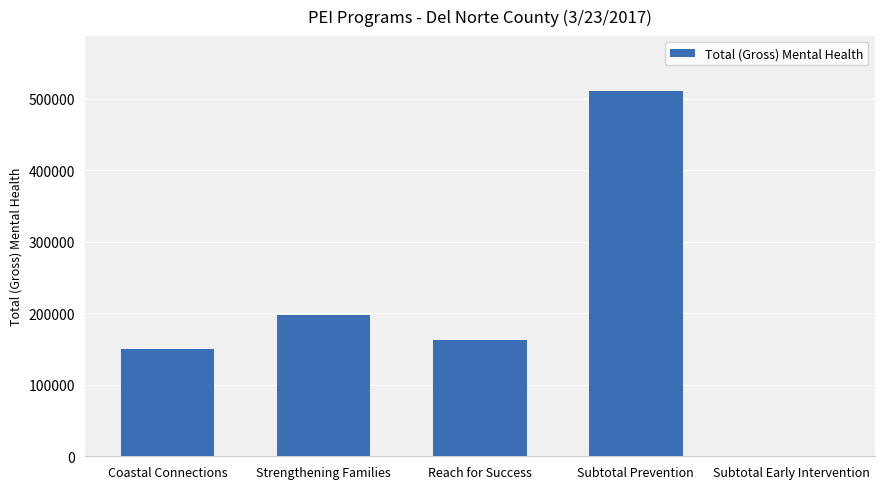

At which category does the chart reach its peak across all series?

Subtotal Prevention